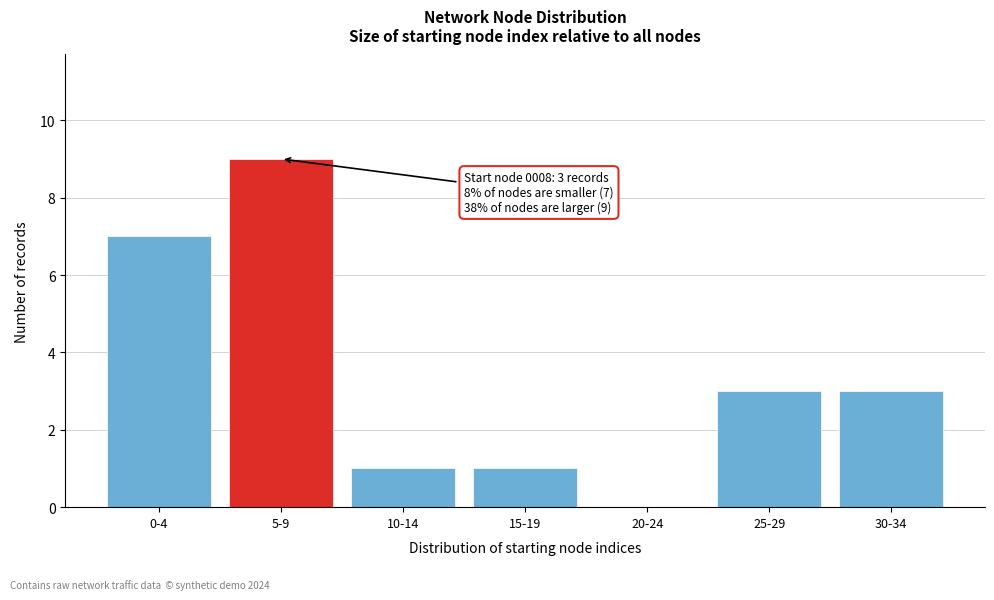

Reading left to right, what are all the values shown in this chart?

0-4=7	5-9=9	10-14=1	15-19=1	20-24=0	25-29=3	30-34=3